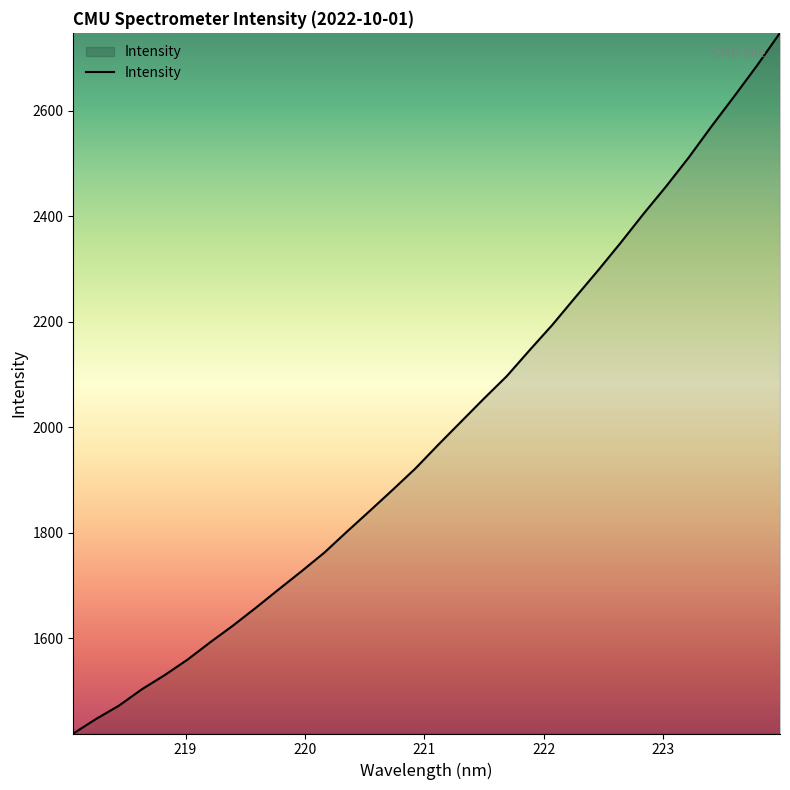

What is the smallest value displayed?

1419.4